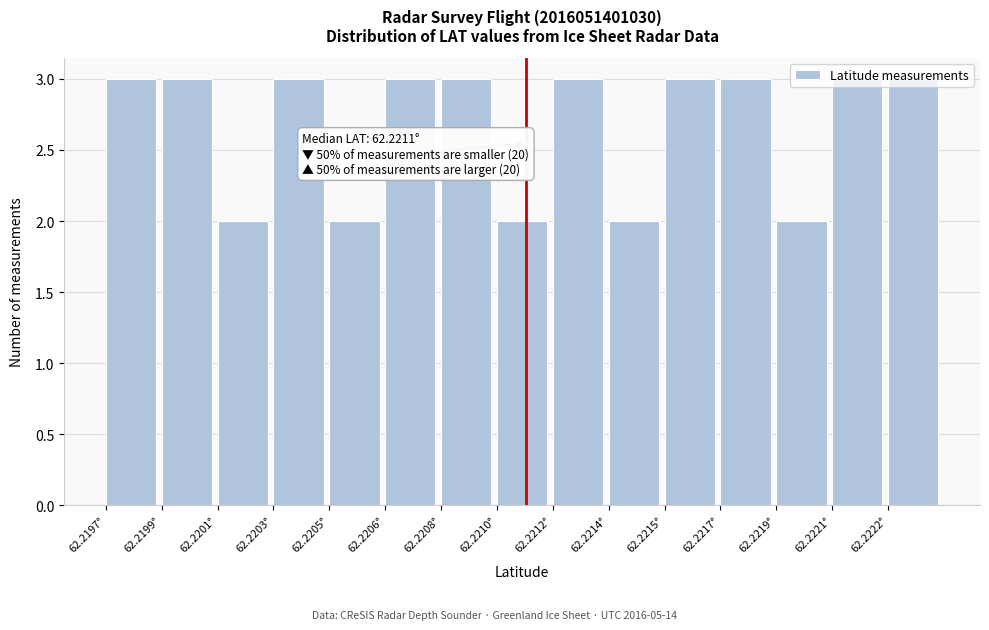

The chart shows a value of 1 at 62.2210°. True or false?

False